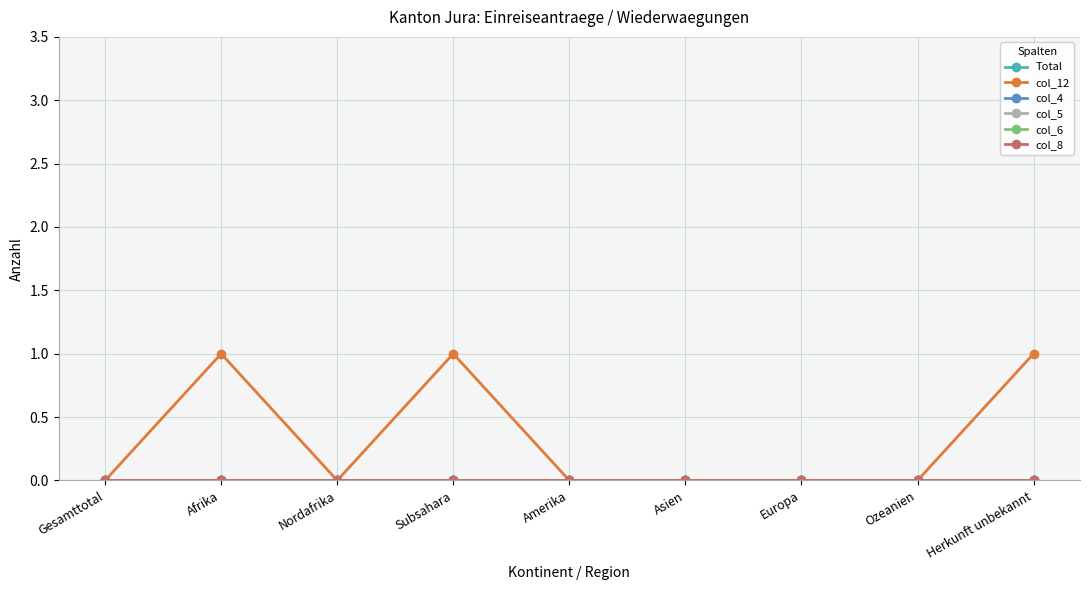

True or false: col_8 and col_5 cross at least once.

False